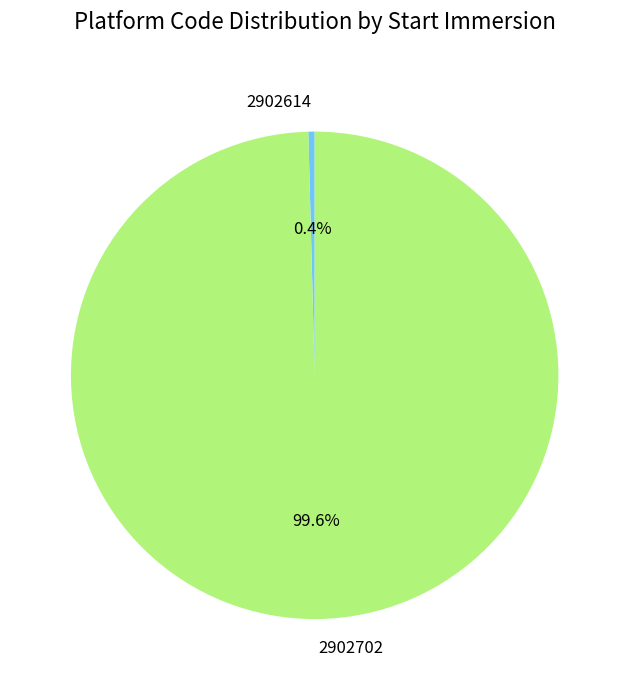

To the nearest percent, what is the combined percentage of 2902614 and 2902702?

100%